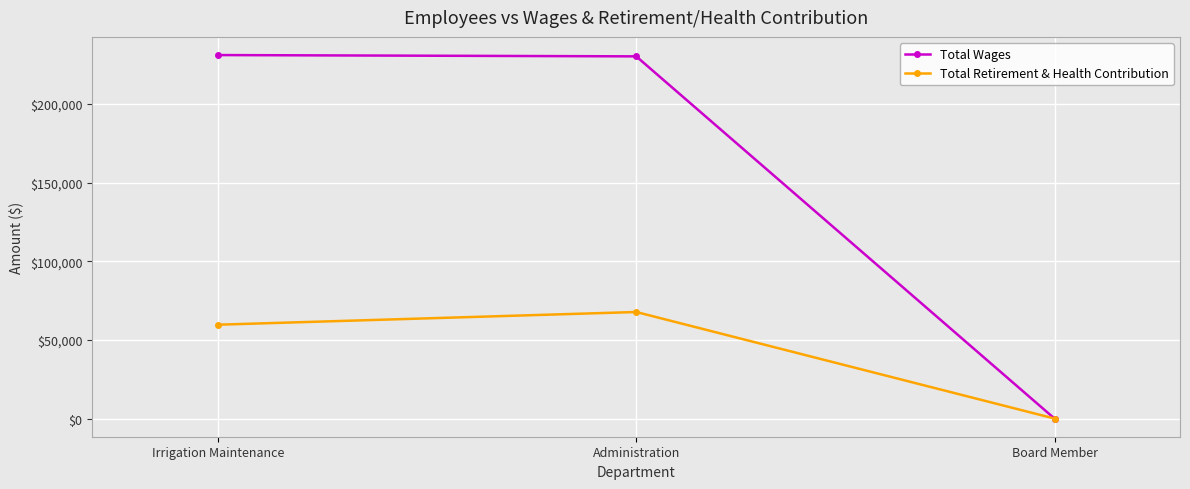

Count the Total Retirement & Health Contribution values in the range 0 to 67705.

3